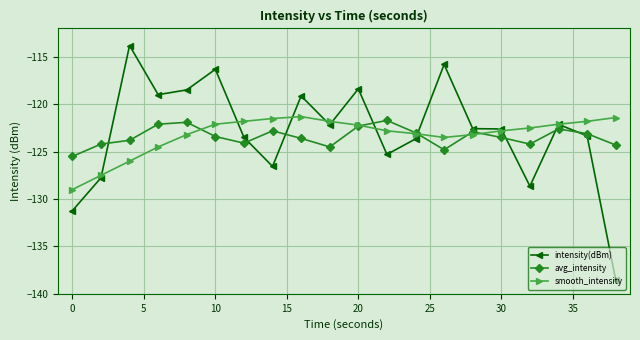

What is the smallest value displayed?

-138.5